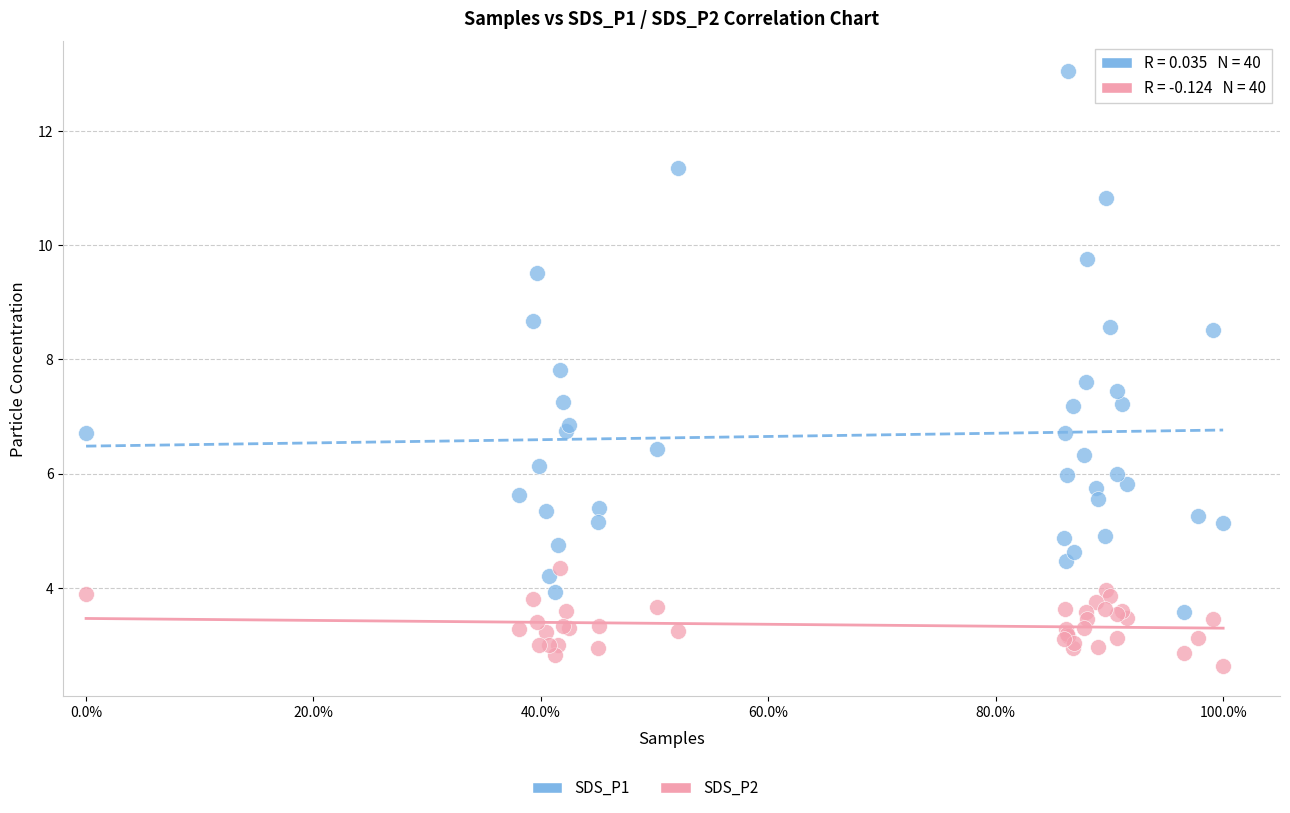

Which series contains the lowest Y value?

SDS_P2